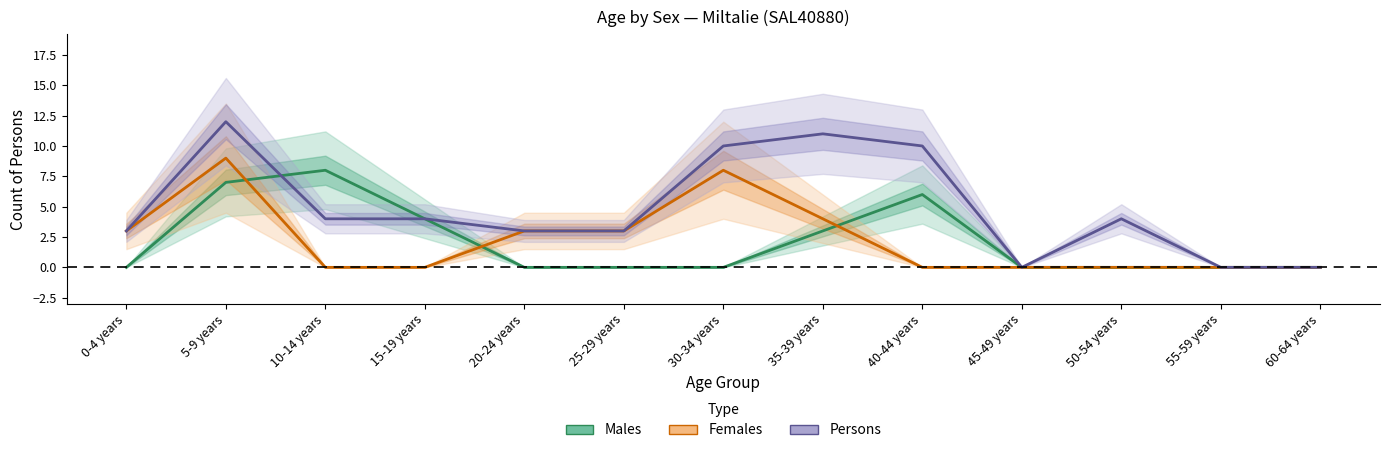

Which series has the largest range (max minus min)?

Persons